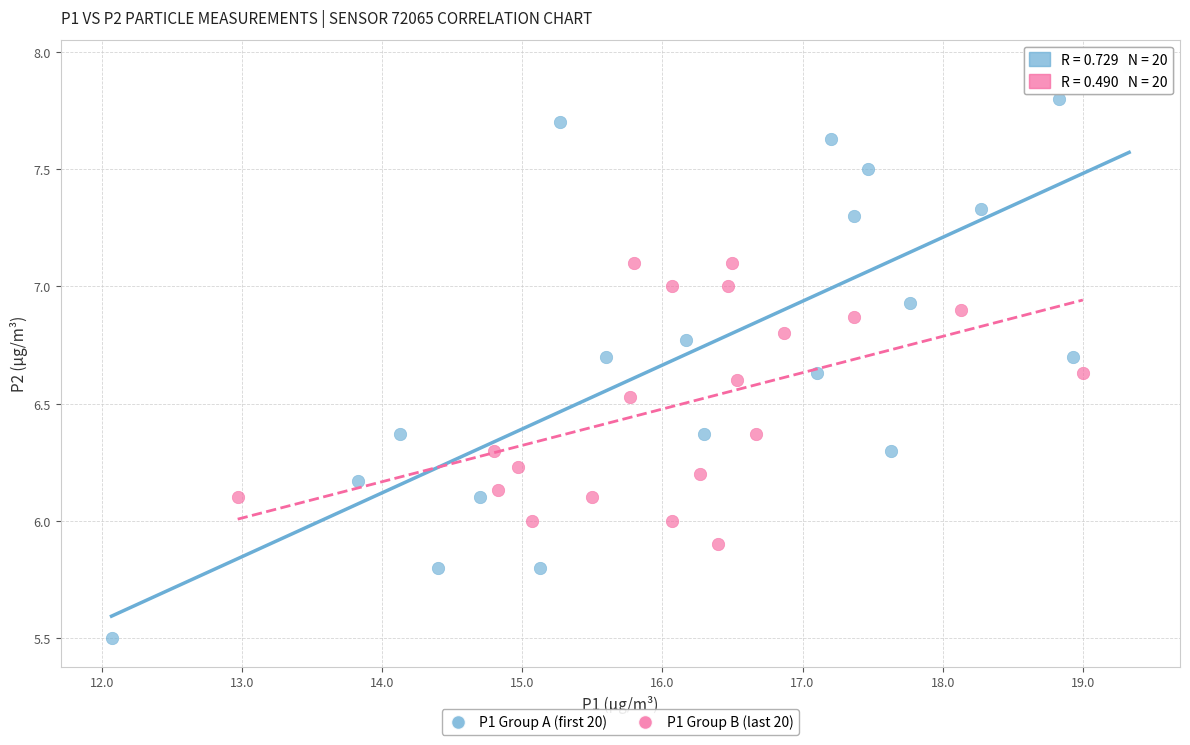

Which series contains the lowest Y value?

P1 Group A (first 20)